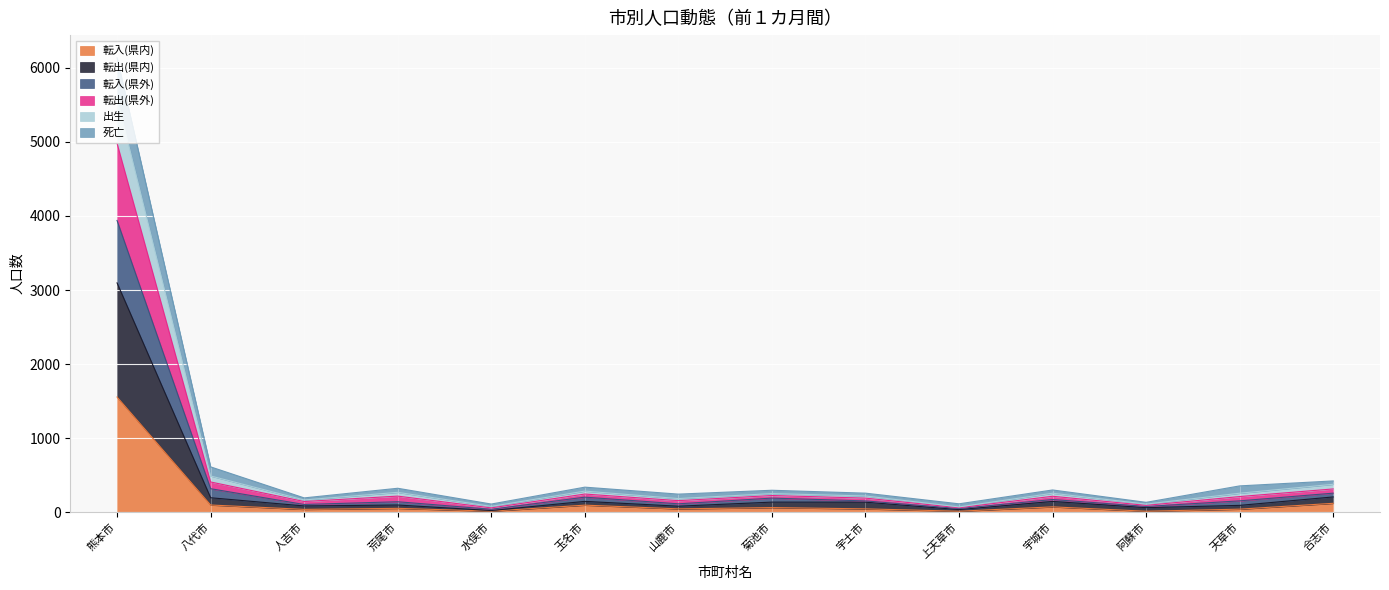

Is the value of 転出(県内) at 天草市 greater than the value of 転出(県外) at 宇土市?

No